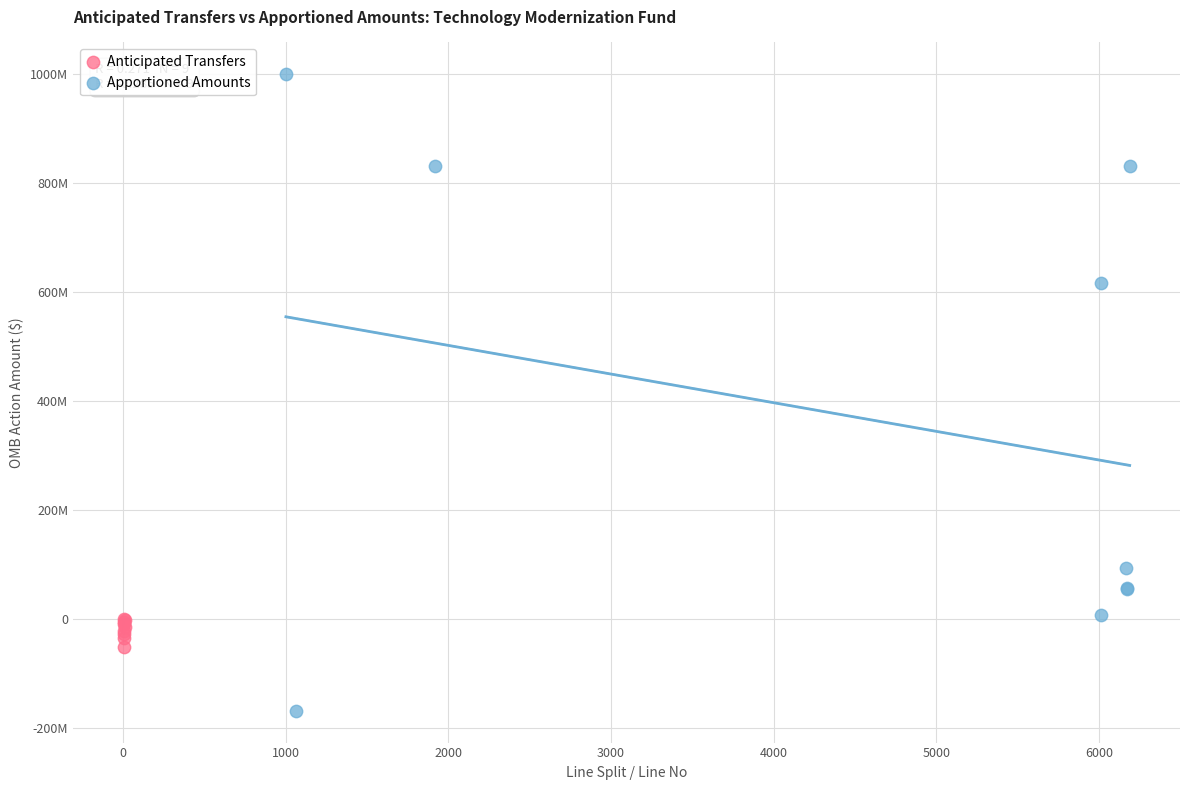

Which series reaches the minimum Y coordinate?

Apportioned Amounts